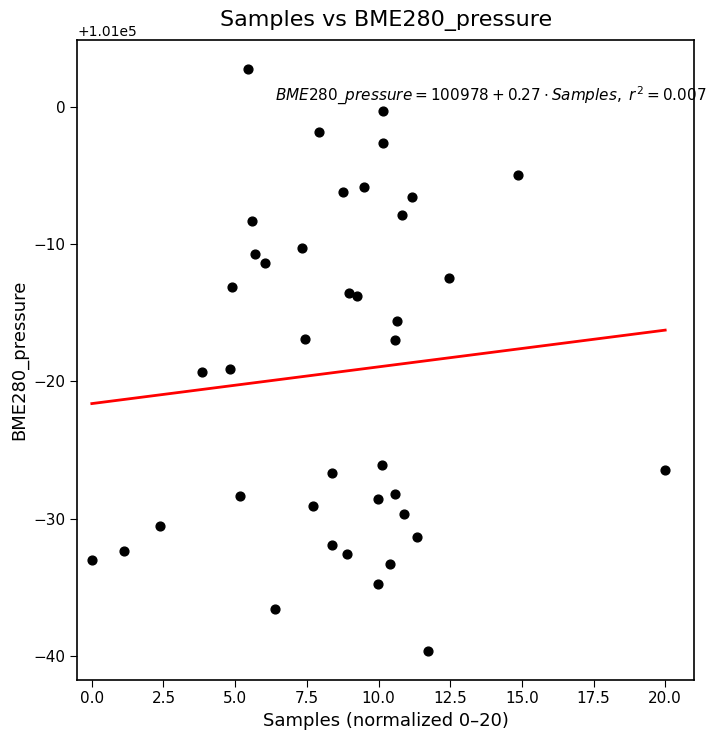

What is the range of Y values (max minus min)?

42.3